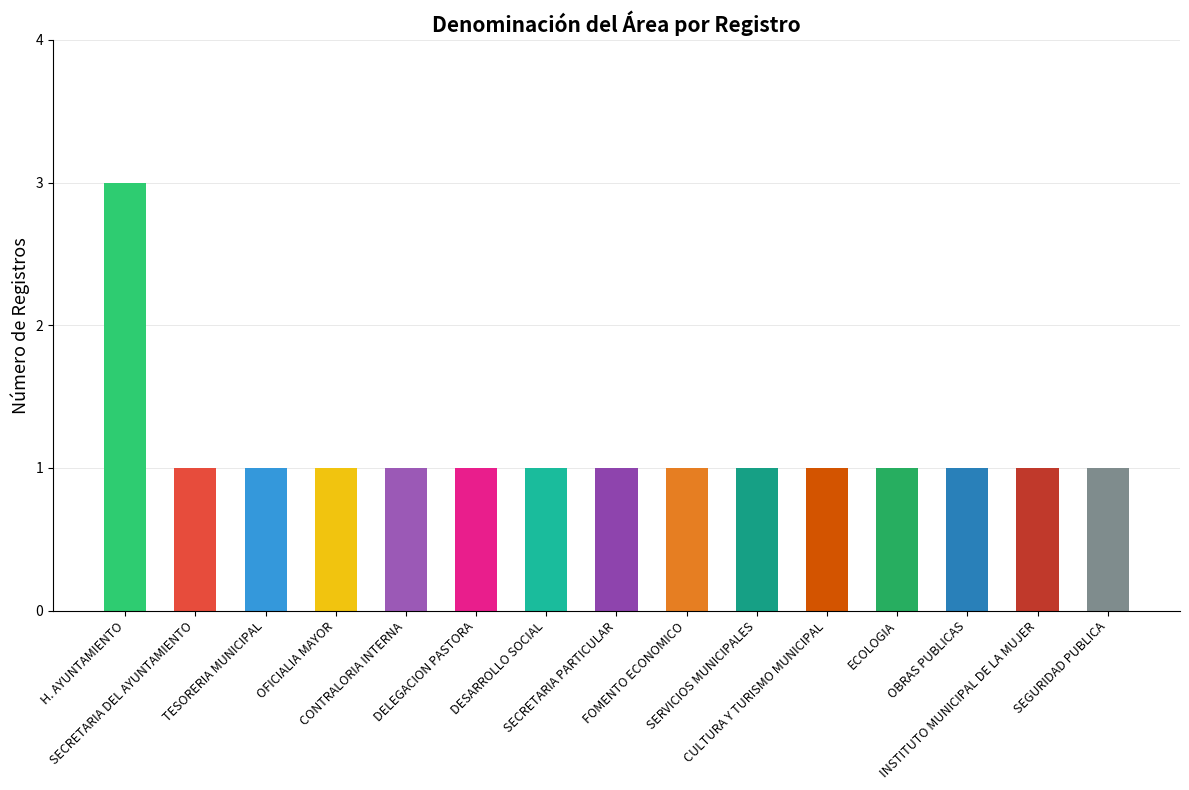

What is the average value?

1